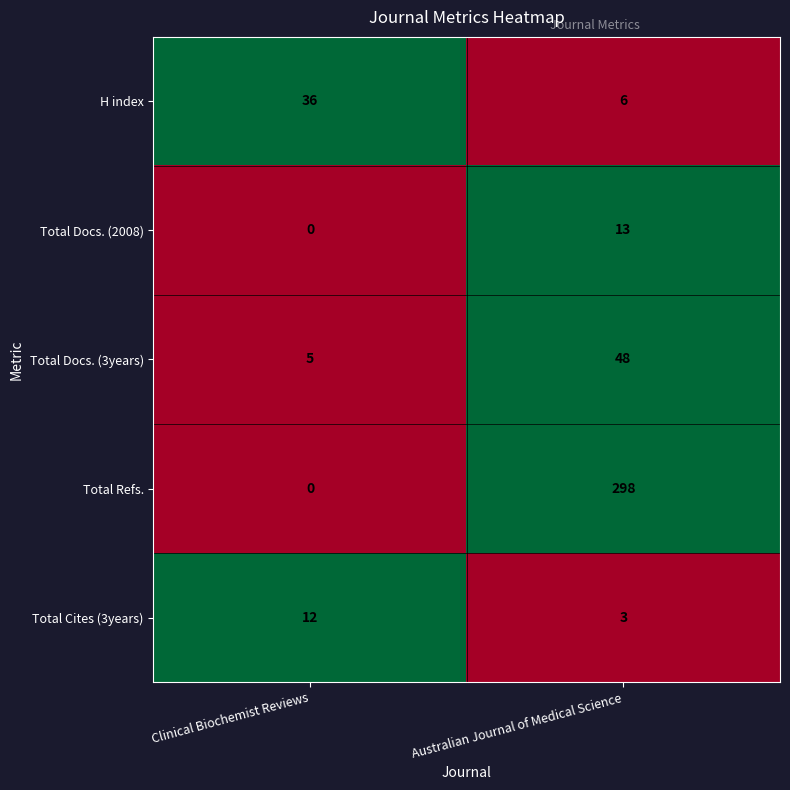

Count the number of categories in the chart.

2